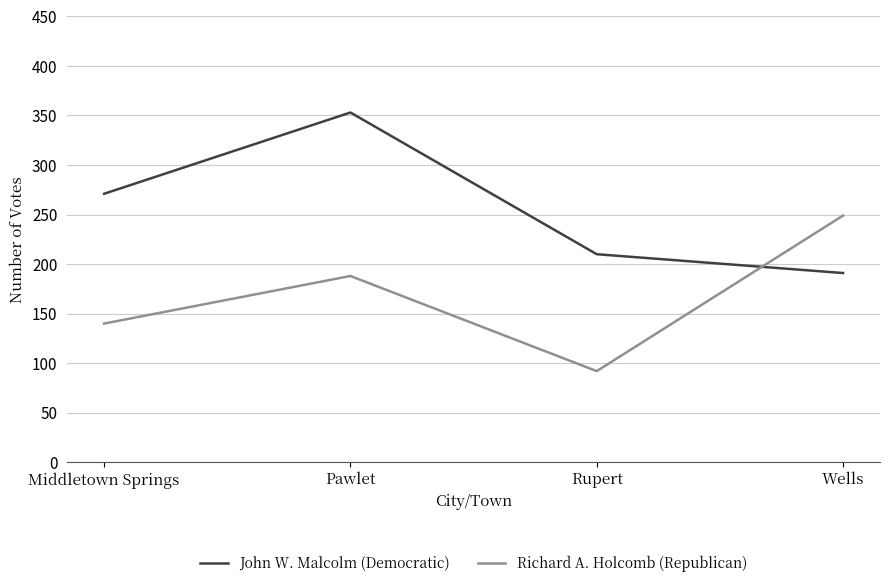

What is the total value across all series at Pawlet?

541